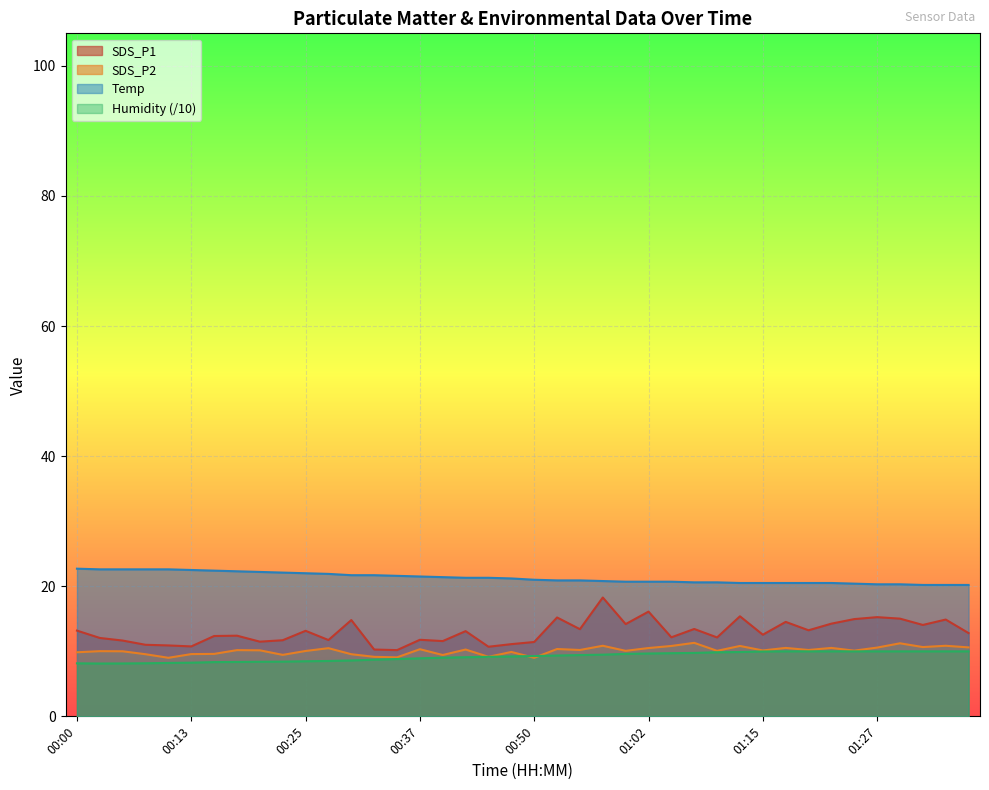

What is the value of the SDS_P1 point at the 21st from the left?

11.4